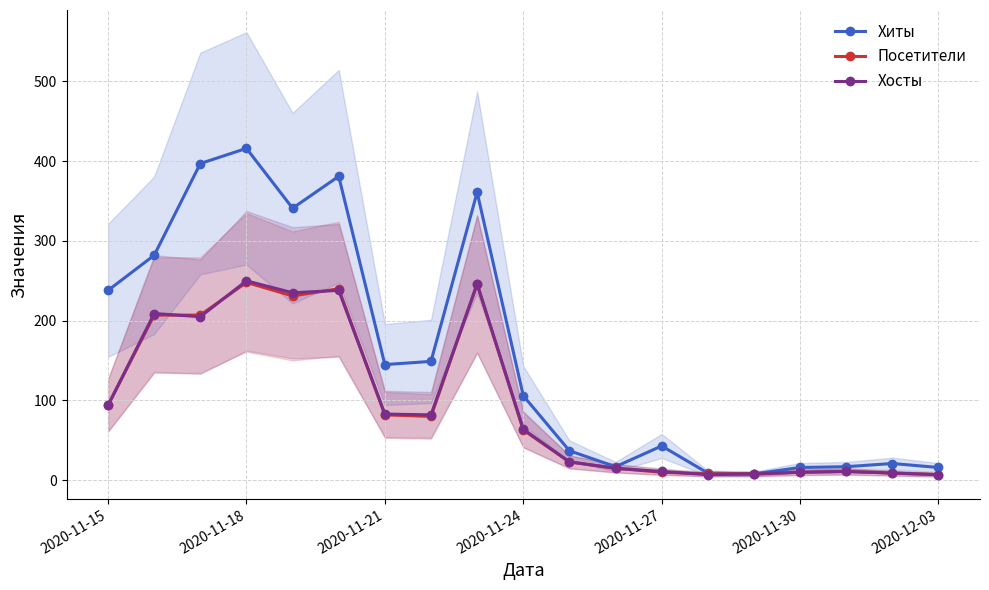

Is it true that Хосты equals 10 at 2020-11-30?

True